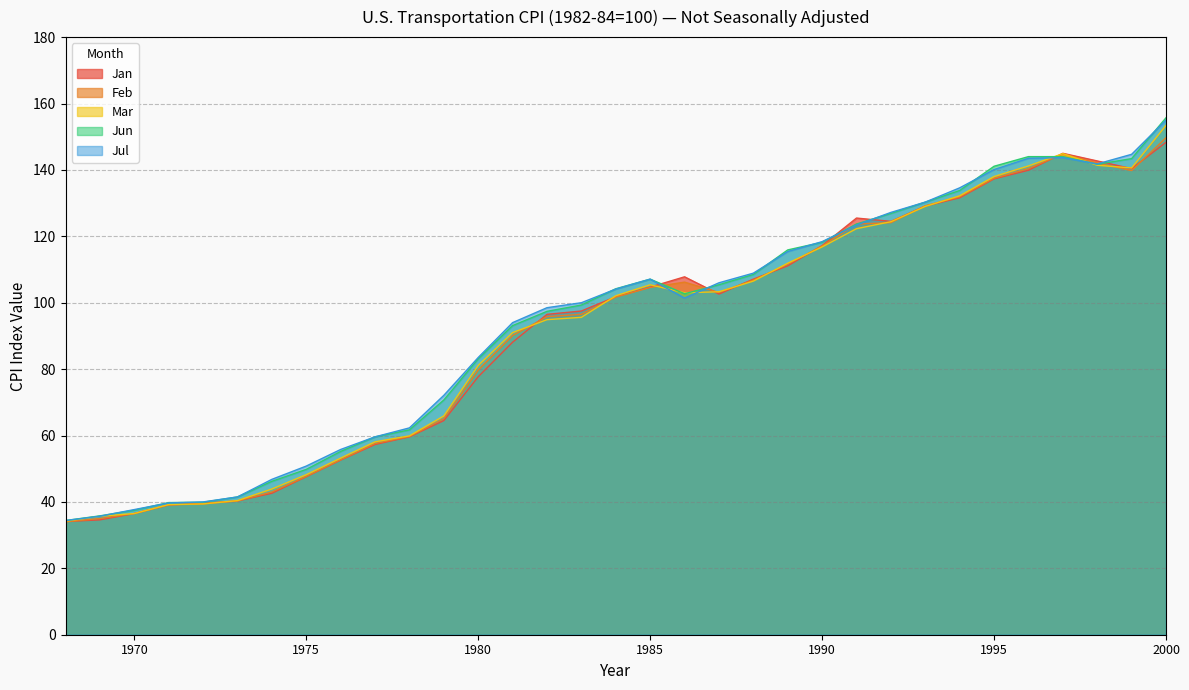

How many data points does each series have?

33